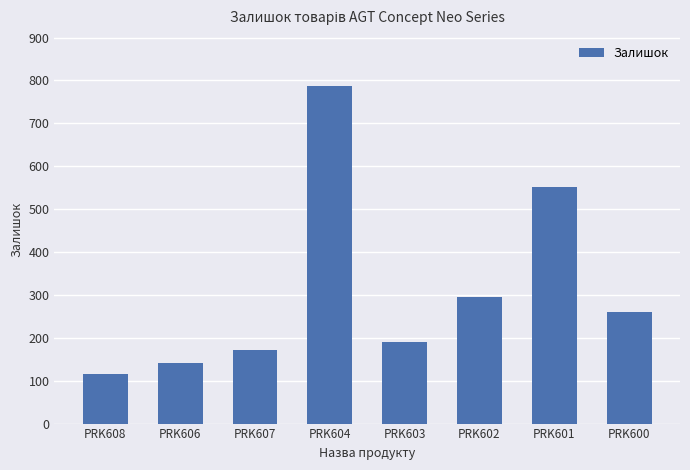

What is the greatest value displayed?

786